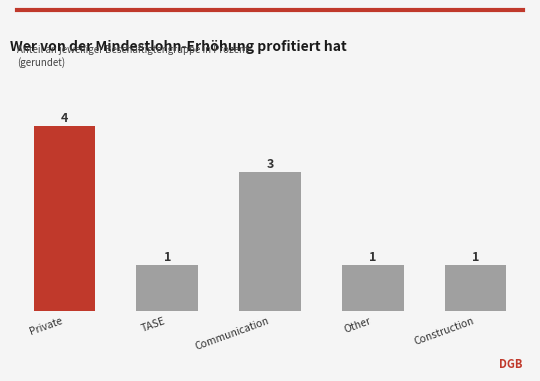

What is the minimum value shown in the chart?

1